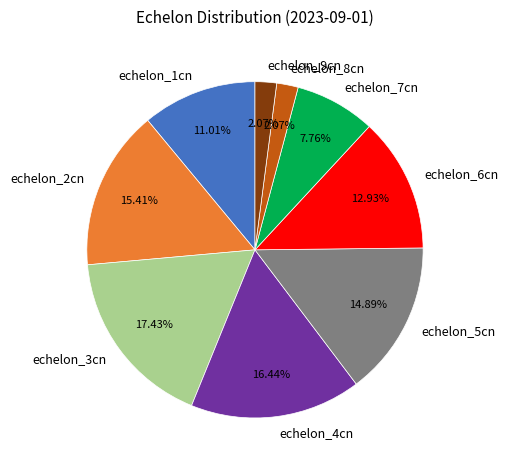

Approximately how many times larger is the value at echelon_3cn compared to echelon_1cn?

1.6